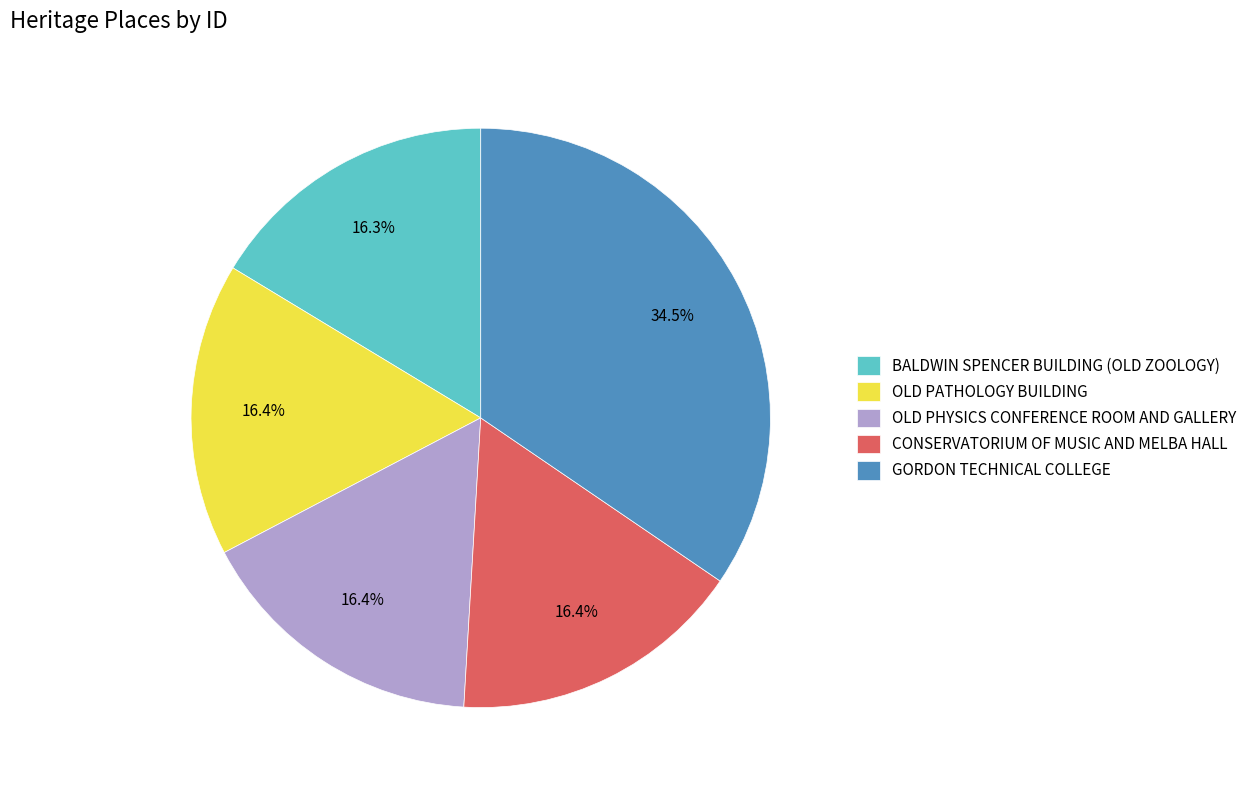

How many slices are in this pie chart?

5